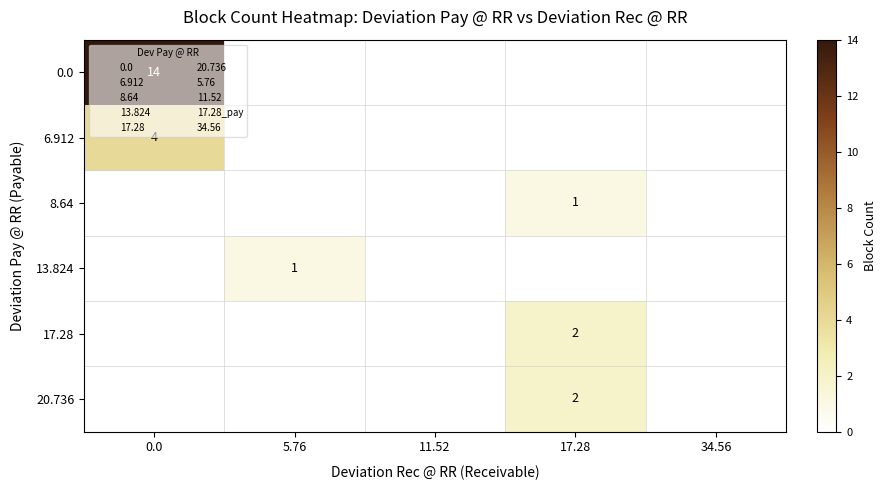

Between 17.28 and 34.56, which is larger?

17.28